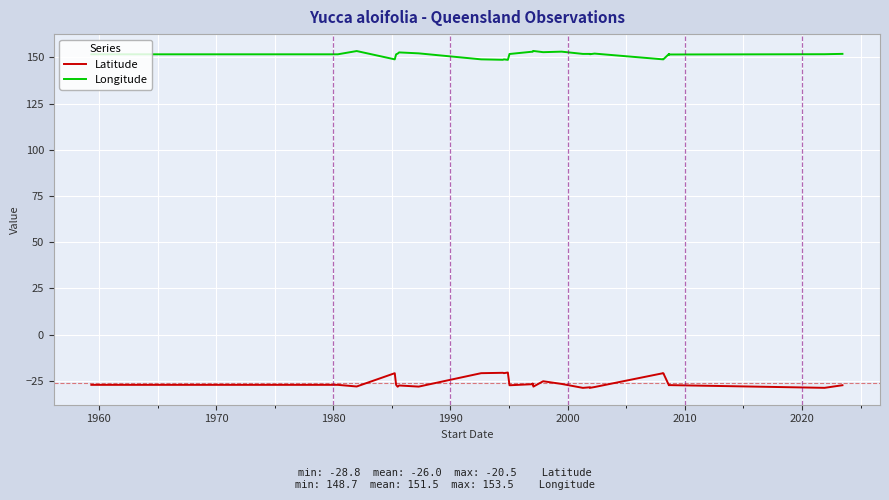

What is the sum of all Latitude values?

-781.3